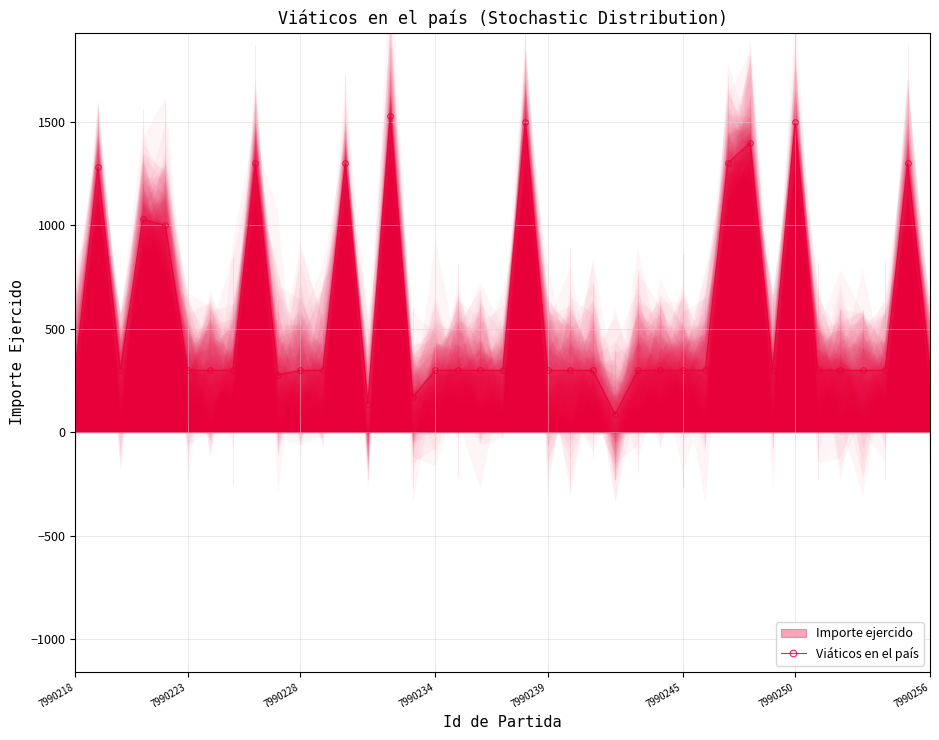

What is the label of the 1st point from the left?

7990218